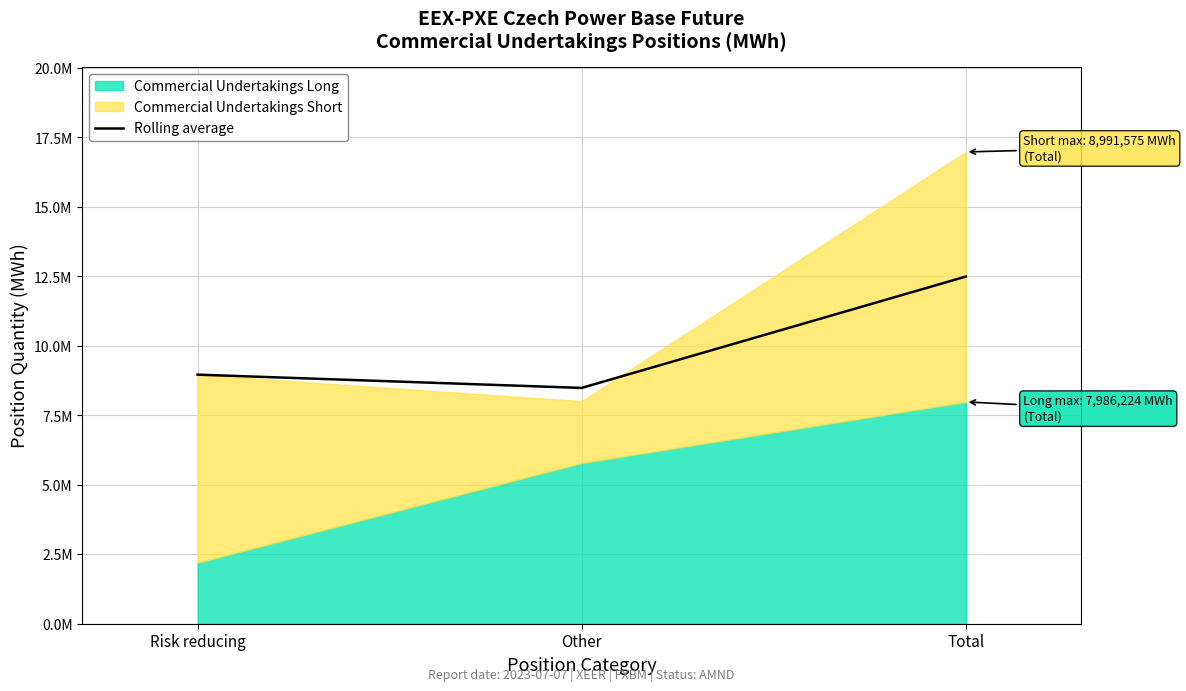

List the labels in order of value, largest first.

Total, Risk reducing, Other